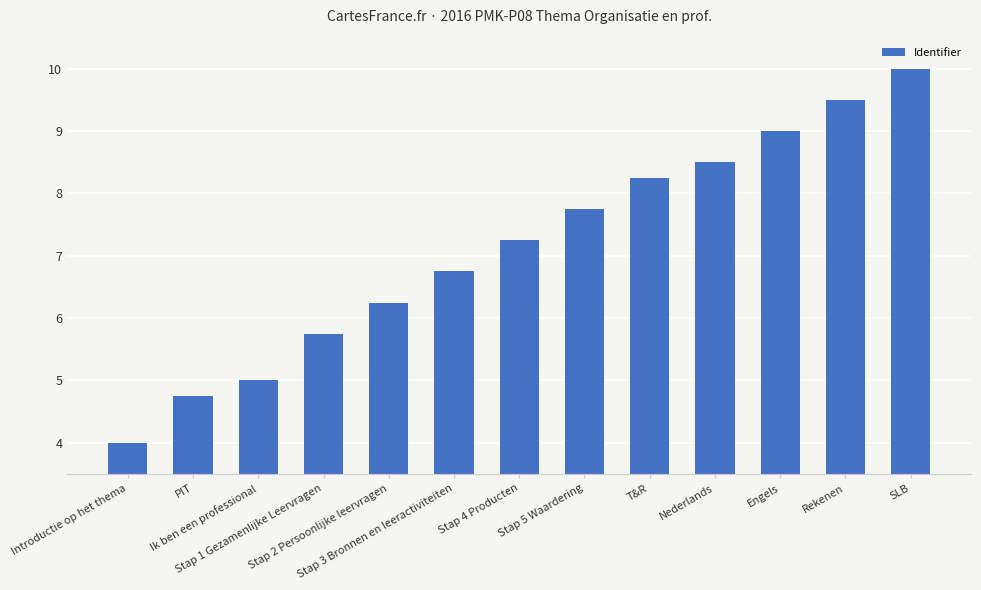

Which label corresponds to the largest value in the chart?

SLB